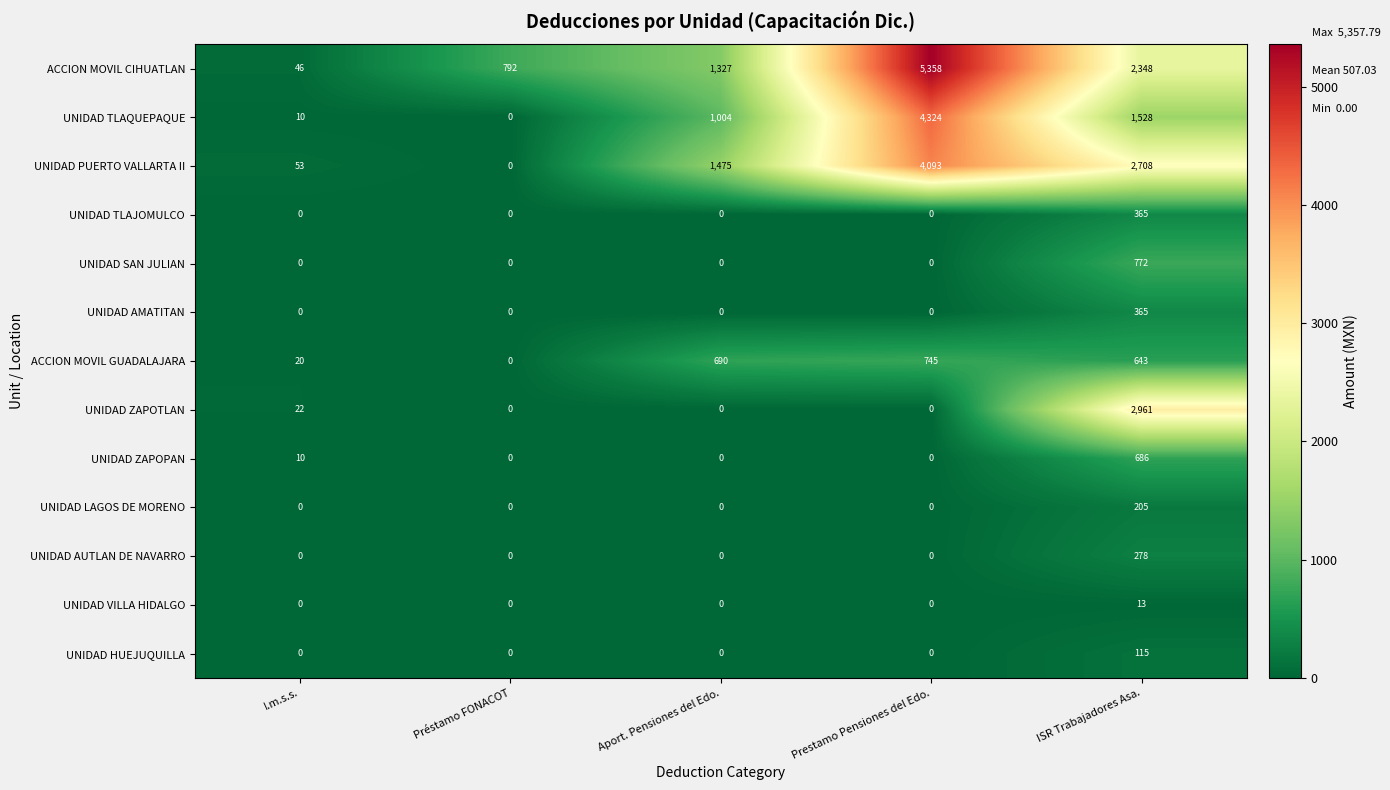

Is the value of UNIDAD ZAPOPAN at ISR Trabajadores Asa. greater than the value of UNIDAD AUTLAN DE NAVARRO at Aport. Pensiones del Edo.?

Yes